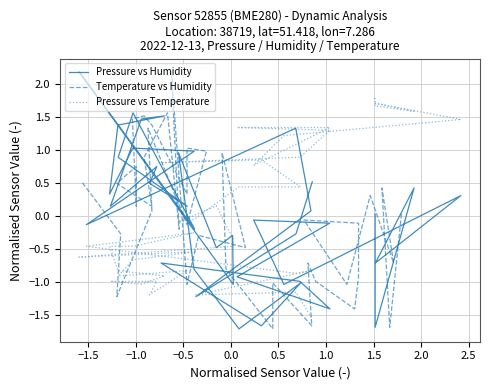

True or false: Temperature vs Humidity and Pressure vs Humidity cross at least once.

False